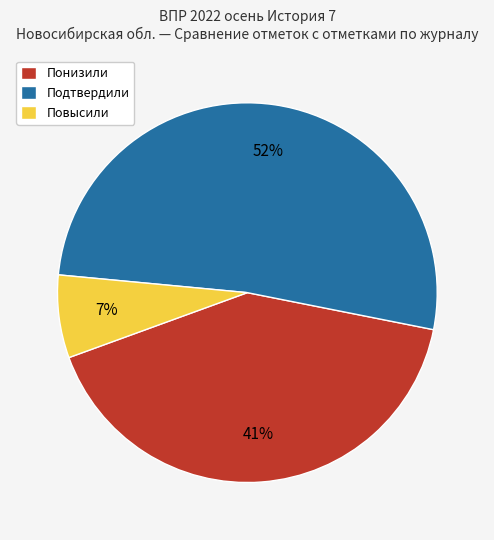

Does any single category account for the majority?

Yes